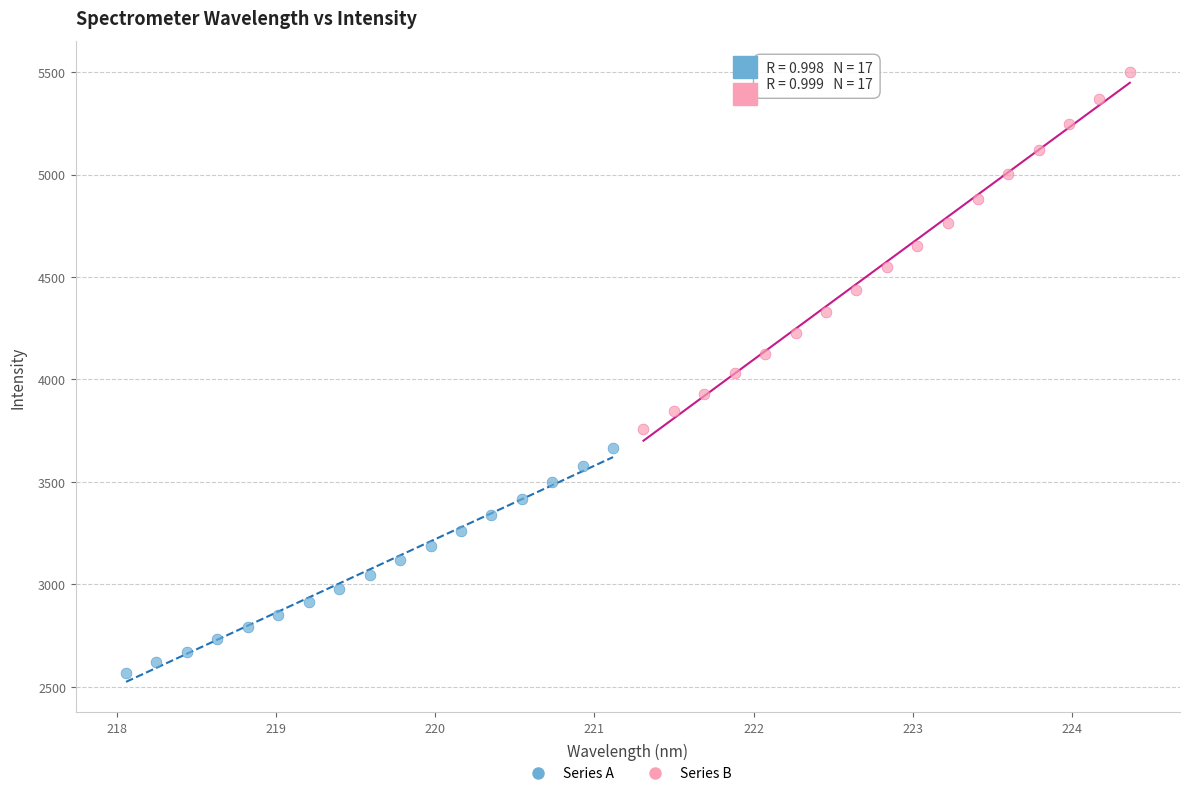

Which series contains the highest Y value?

Series B